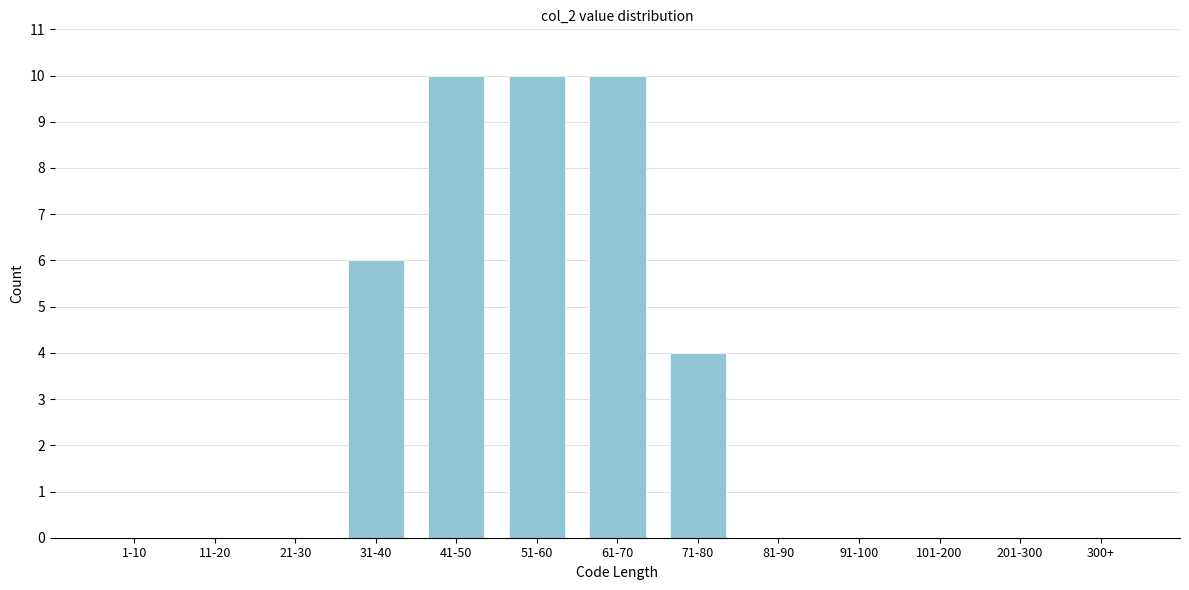

Reading left to right, extract all data points from this chart.

1-10=0	11-20=0	21-30=0	31-40=6	41-50=10	51-60=10	61-70=10	71-80=4	81-90=0	91-100=0	101-200=0	201-300=0	300+=0